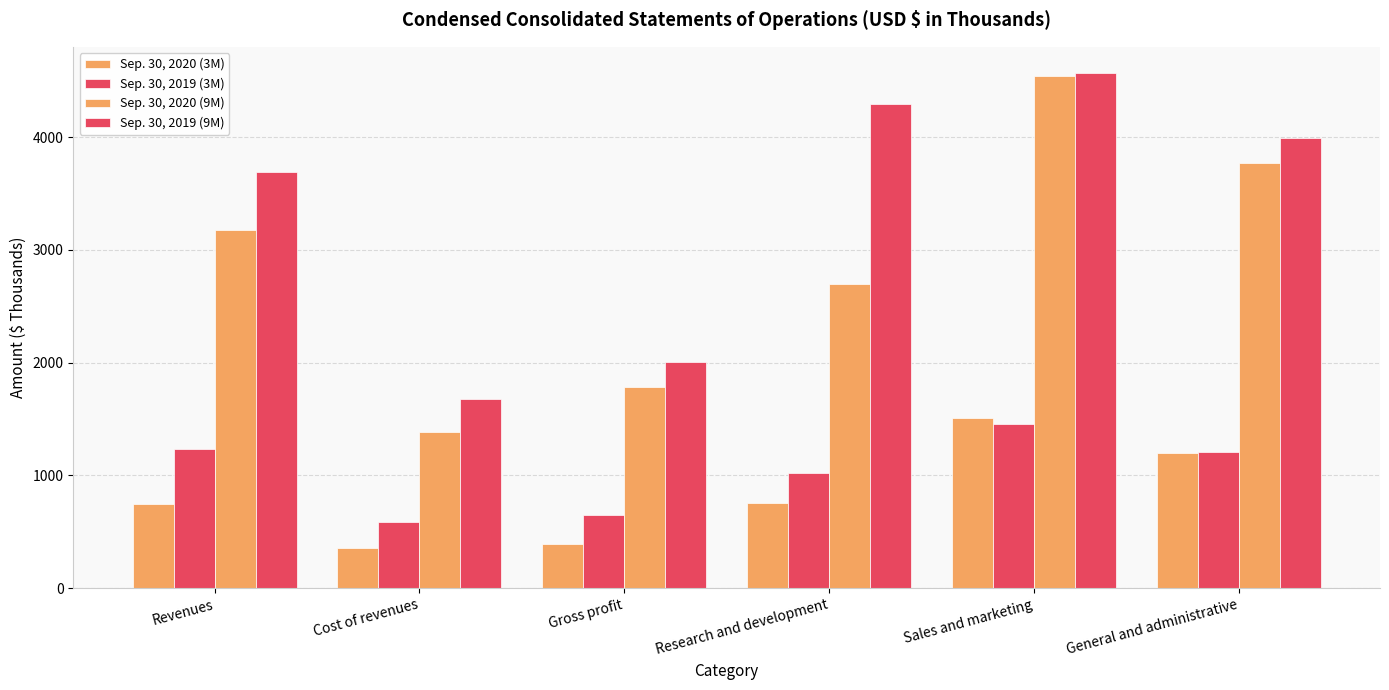

How many series are shown in this chart?

4